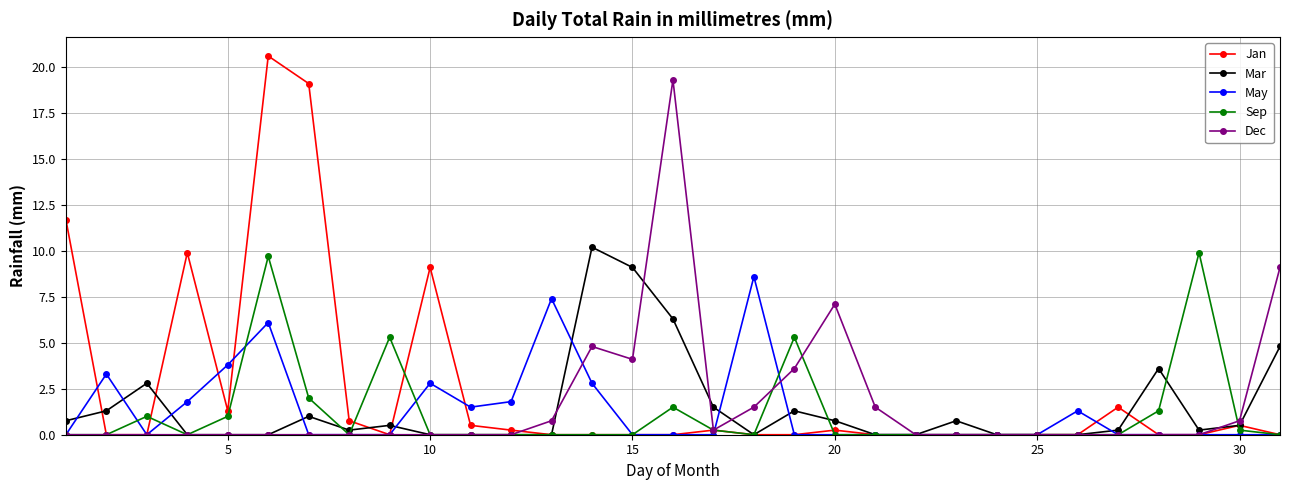

Which series has the largest range (max minus min)?

Jan